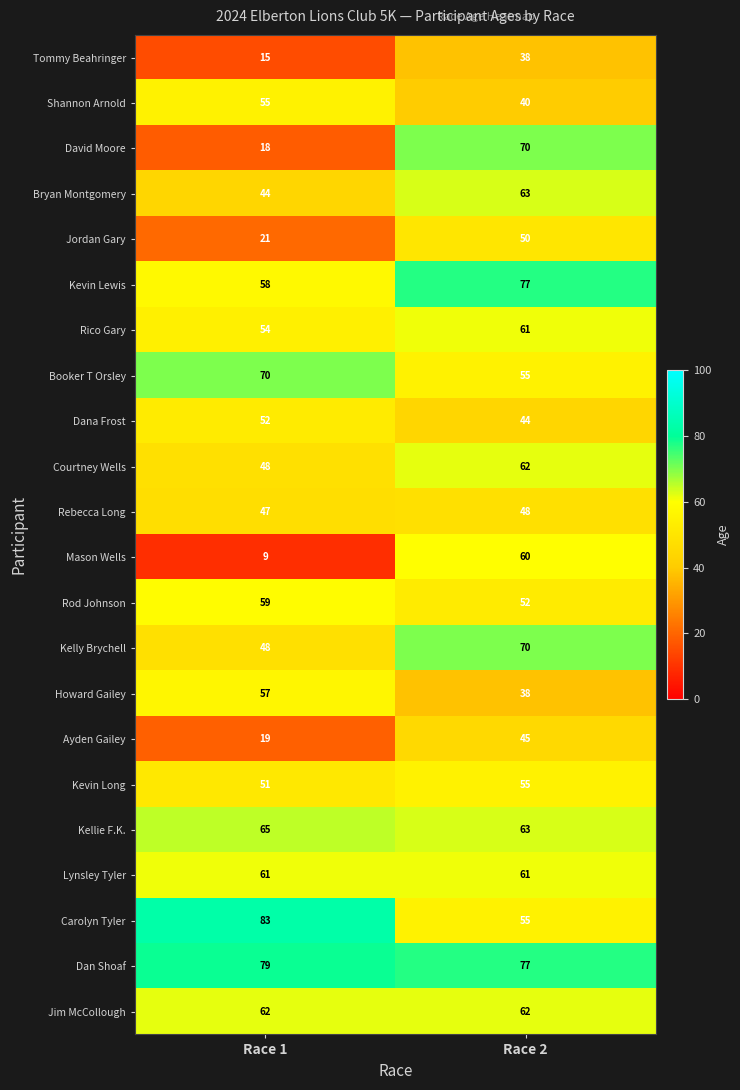

What is the spread (max minus min) of values at Race 1?

74